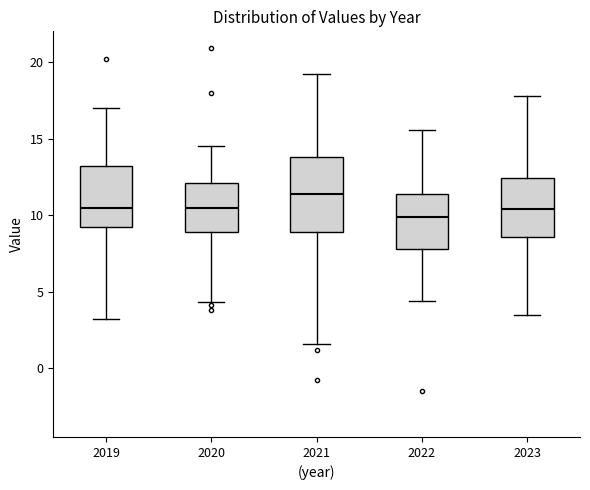

Reading left to right, transcribe this box plot: for each box, give where its median line is, the range the box spans, and where its two whiskers end, as read against the y-axis. The values are not printed on the chart, so give them approximately, as read against the axis.

2019: median 10.5, box 9.0 to 13.0, whiskers 3.0 to 17.0
2020: median 10.5, box 9.0 to 12.0, whiskers 4.5 to 14.5
2021: median 11.5, box 9.0 to 14.0, whiskers 1.5 to 19.0
2022: median 10.0, box 8.0 to 11.5, whiskers 4.5 to 15.5
2023: median 10.5, box 8.5 to 12.5, whiskers 3.5 to 18.0